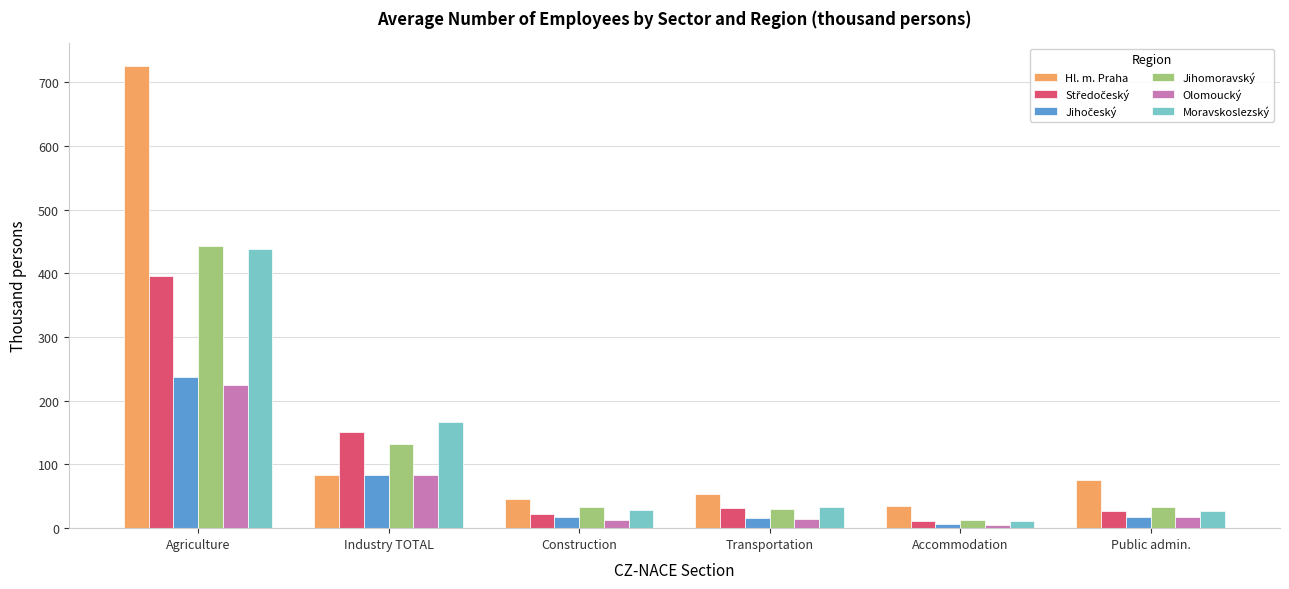

Is it true that Jihomoravský equals 32.5 at Public admin.?

True